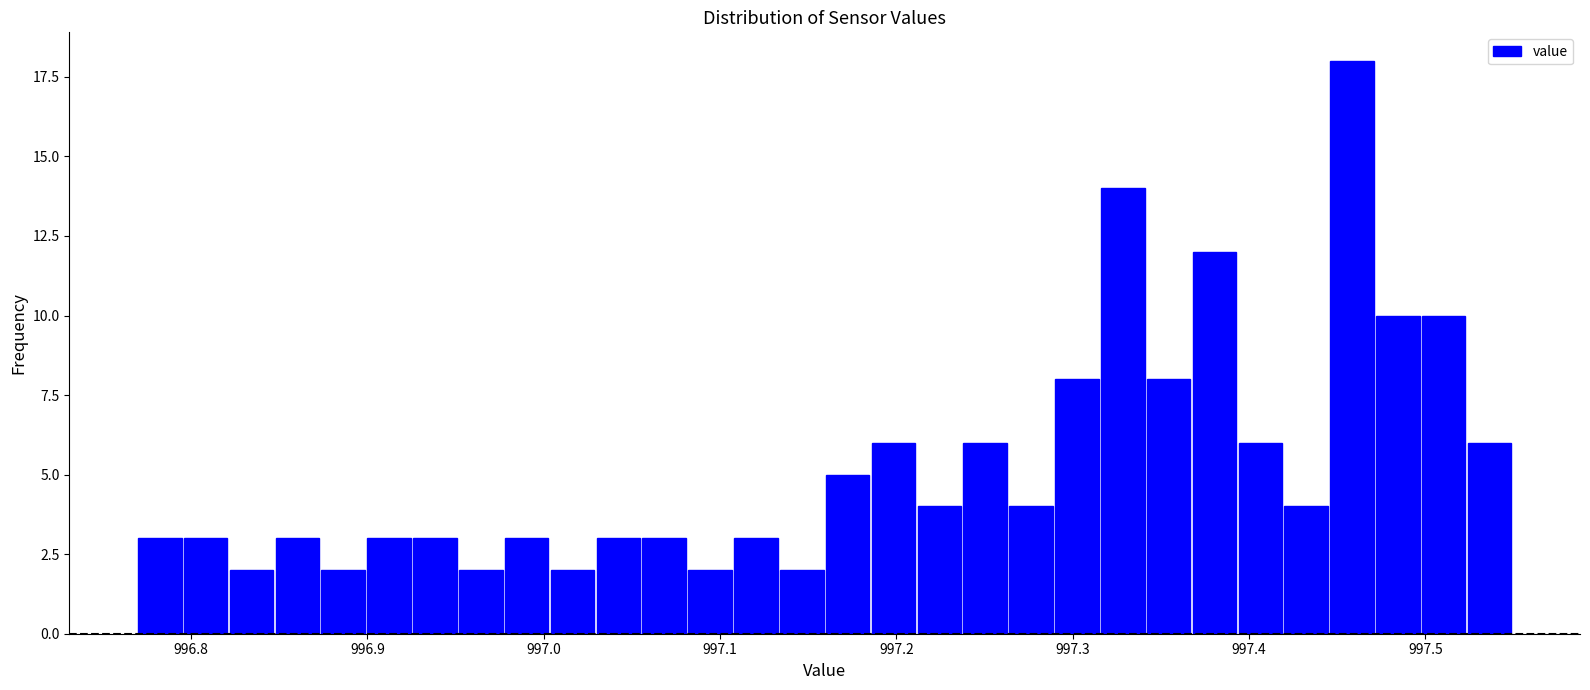

Read against the x-axis, roughly where is the centre of the tallest bar?

997.46